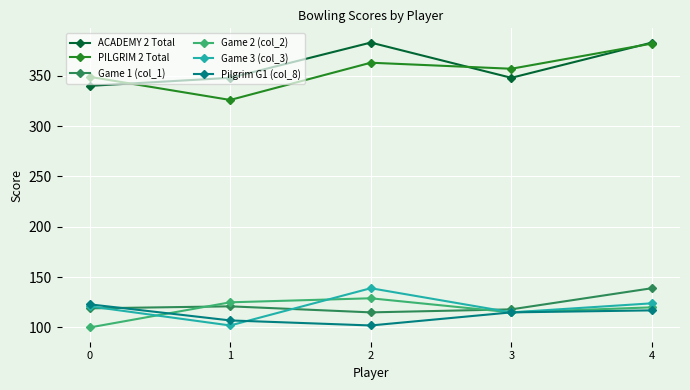

Which series has the largest range (max minus min)?

PILGRIM 2 Total